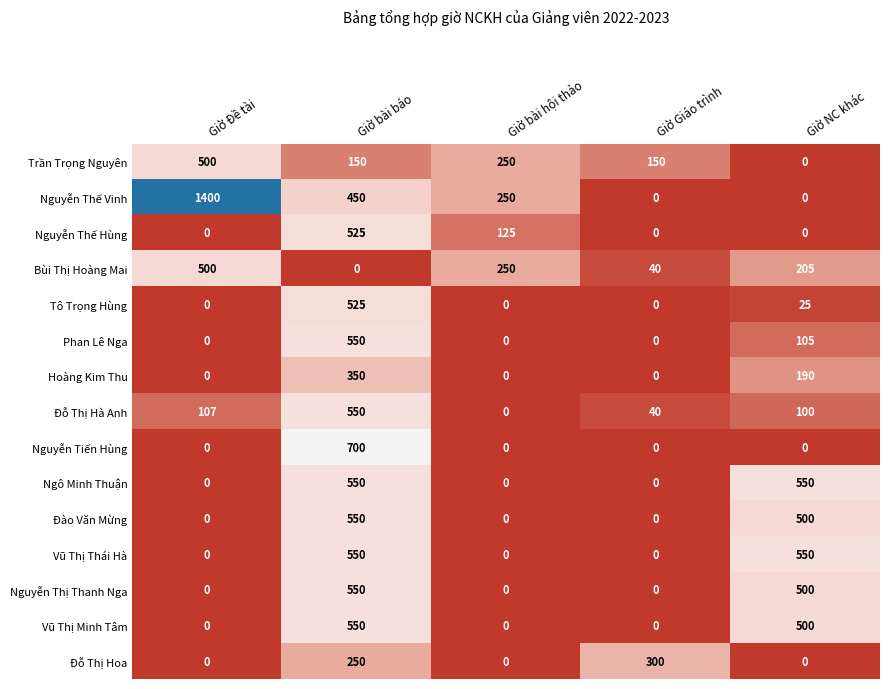

What is the approximate value of Đỗ Thị Hà Anh at Giờ NC khác?

100